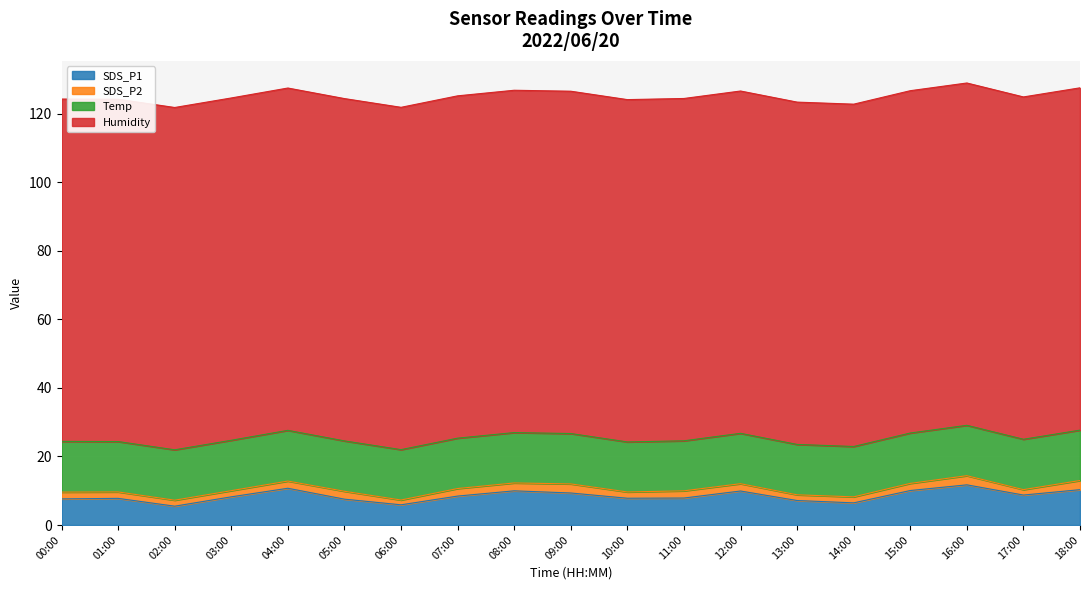

Reading right to left, extract all data points from this chart.

SDS_P1: 18:00=10.3	17:00=8.8	16:00=11.7	15:00=10.1	14:00=6.5	13:00=7.2	12:00=9.9	11:00=7.9	10:00=7.8	09:00=9.3	08:00=10.0	07:00=8.4	06:00=5.9	05:00=7.5	04:00=10.7	03:00=8.2	02:00=5.5	01:00=7.8	00:00=7.6
SDS_P2: 18:00=2.7	17:00=1.6	16:00=2.7	15:00=2.1	14:00=1.8	13:00=1.7	12:00=2.1	11:00=2.1	10:00=1.8	09:00=2.6	08:00=2.3	07:00=2.2	06:00=1.4	05:00=2.3	04:00=2.1	03:00=1.8	02:00=1.8	01:00=1.9	00:00=2.0
Temp: 18:00=14.7	17:00=14.7	16:00=14.7	15:00=14.7	14:00=14.7	13:00=14.7	12:00=14.7	11:00=14.6	10:00=14.6	09:00=14.7	08:00=14.7	07:00=14.7	06:00=14.7	05:00=14.7	04:00=14.8	03:00=14.7	02:00=14.7	01:00=14.7	00:00=14.8
Humidity: 18:00=99.9	17:00=99.9	16:00=99.9	15:00=99.9	14:00=99.9	13:00=99.9	12:00=99.9	11:00=99.9	10:00=99.9	09:00=99.9	08:00=99.9	07:00=99.9	06:00=99.9	05:00=99.9	04:00=99.9	03:00=99.9	02:00=99.9	01:00=99.9	00:00=99.9